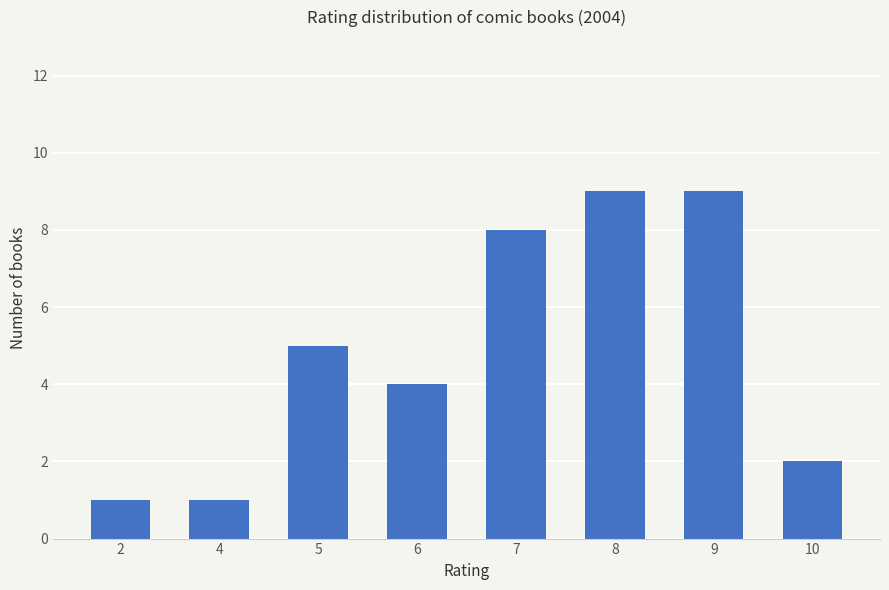

Reading left to right, what are all the values shown in this chart?

2=1	4=1	5=5	6=4	7=8	8=9	9=9	10=2